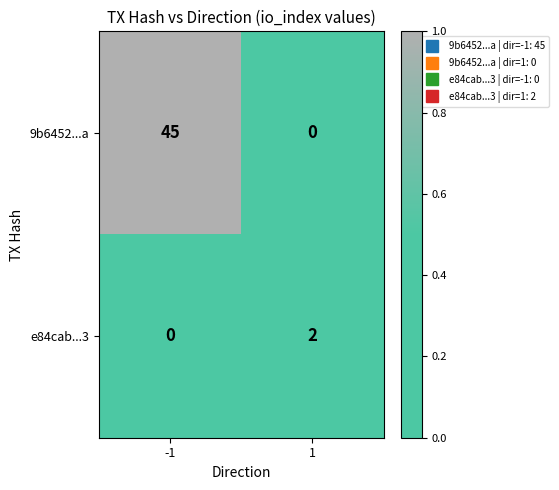

Reading left to right, list all the values displayed in this chart.

9b6452...a: 45	0
e84cab...3: 0	2